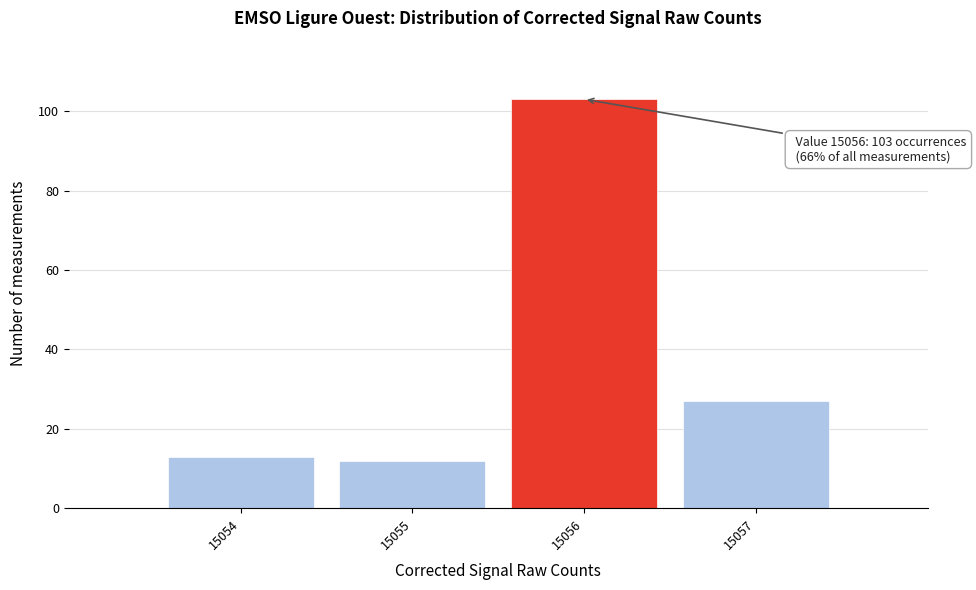

Over which range of the x-axis is the bar tallest?

15055.5 to 15056.5